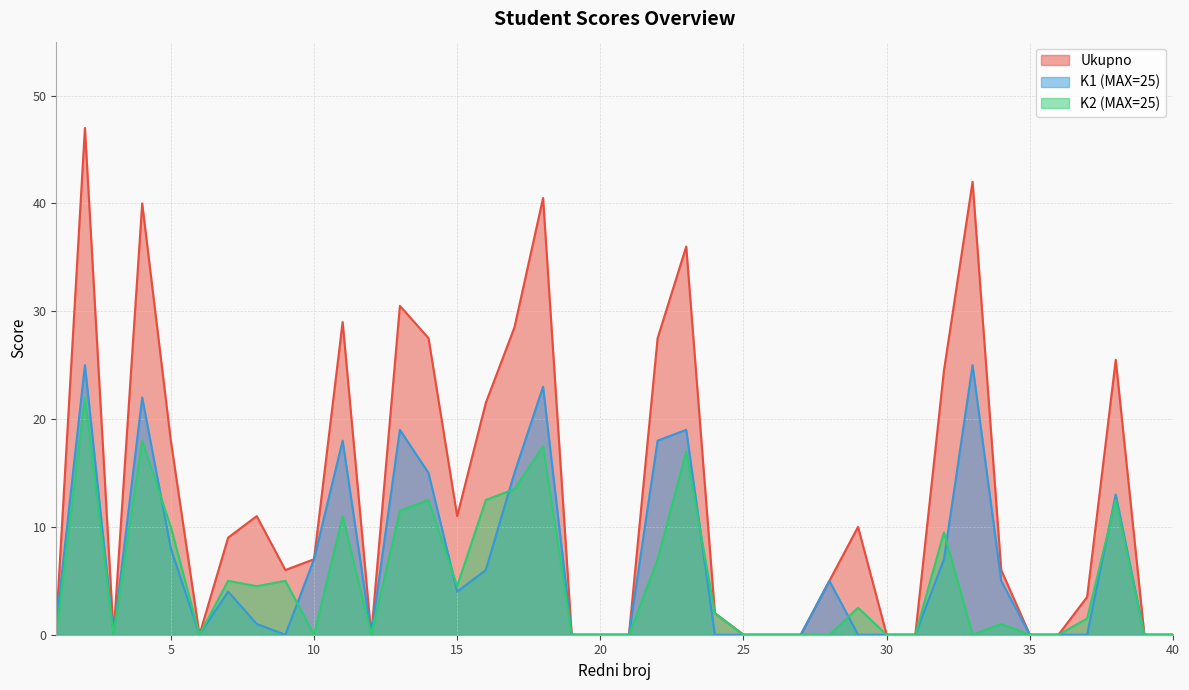

Is it true that Ukupno equals 0.0 at 21?

True